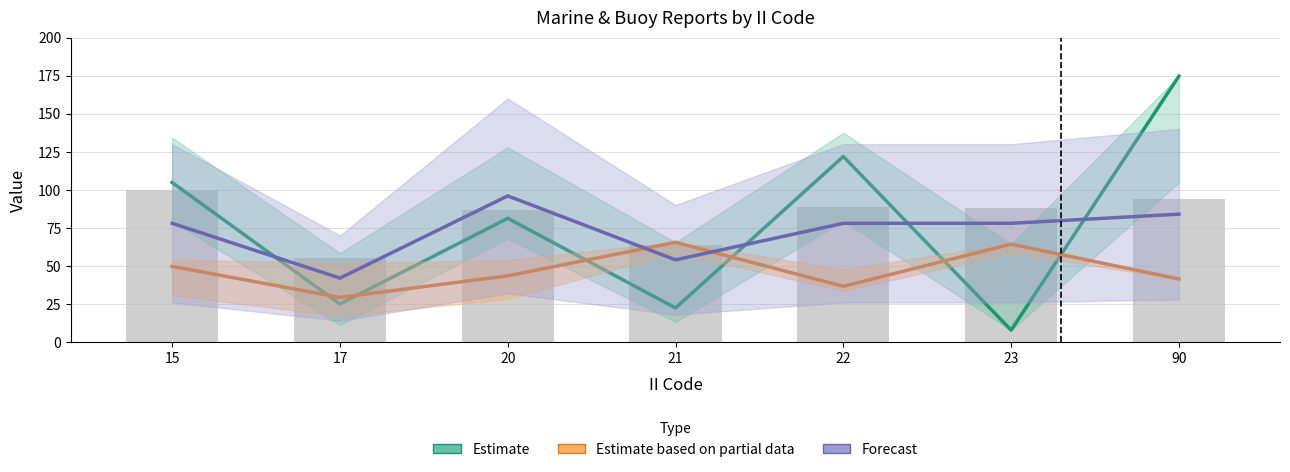

Does the chart contain any negative values?

No